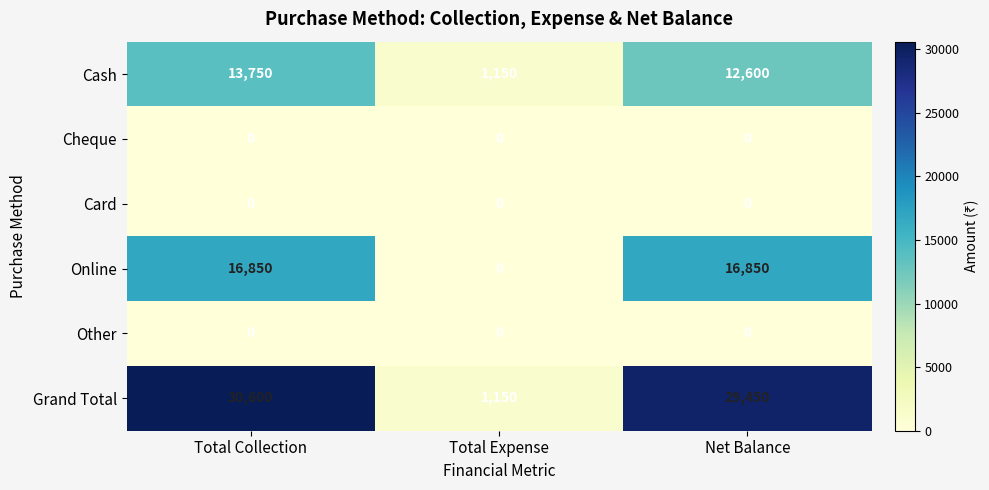

At how many categories does at least one series exceed 970?

3